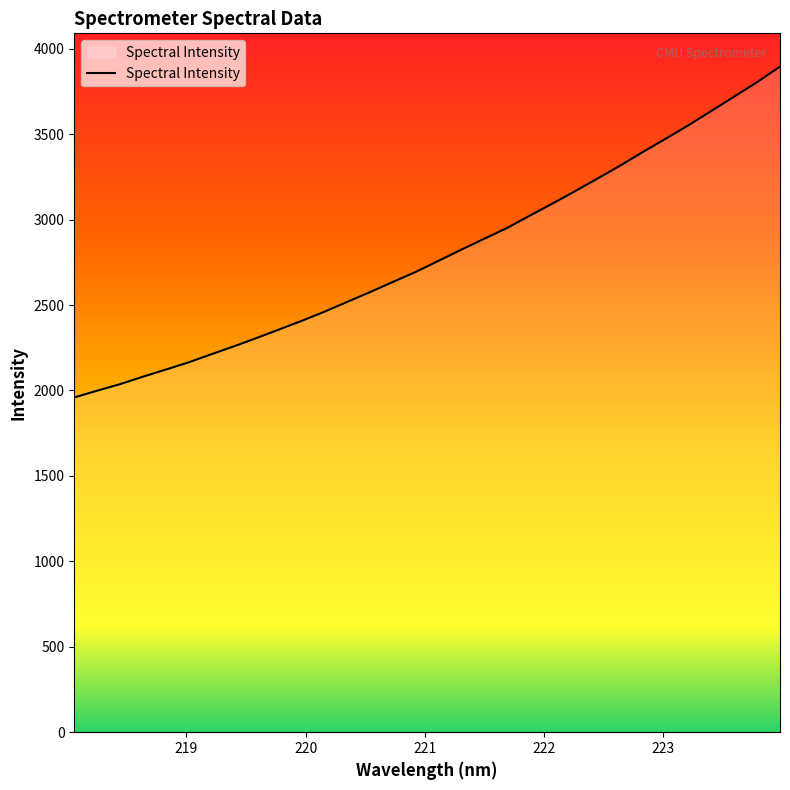

What is the smallest value displayed?

1959.0